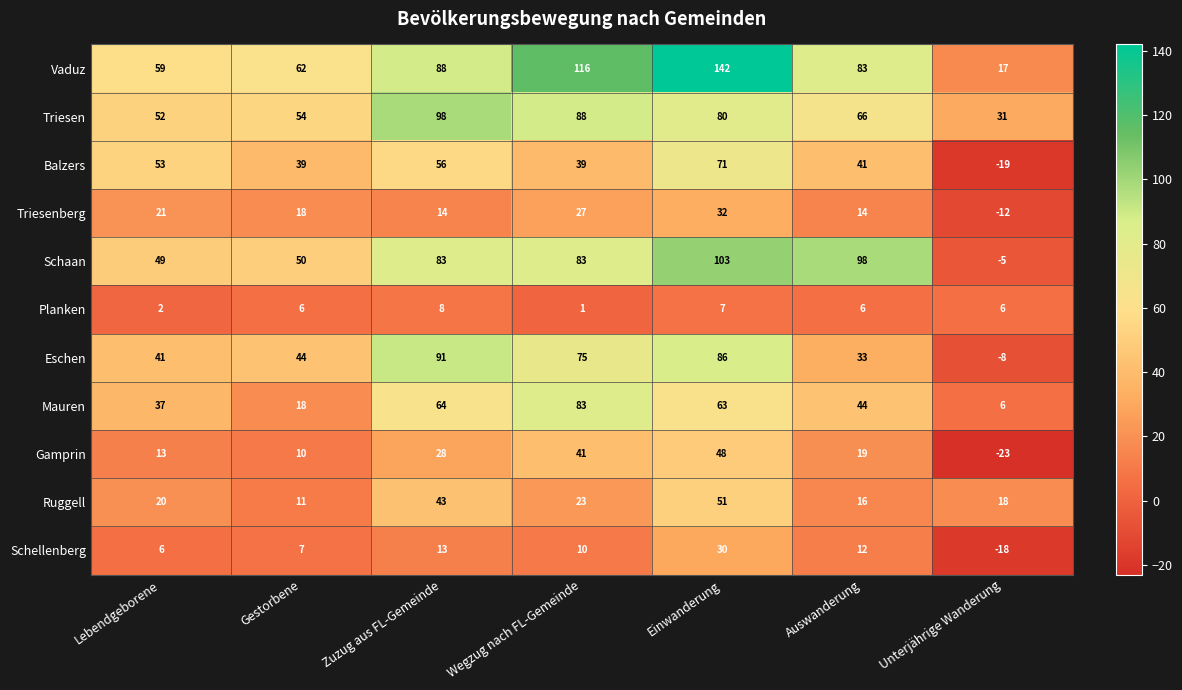

Is it true that Triesenberg equals 24 at Gestorbene?

False